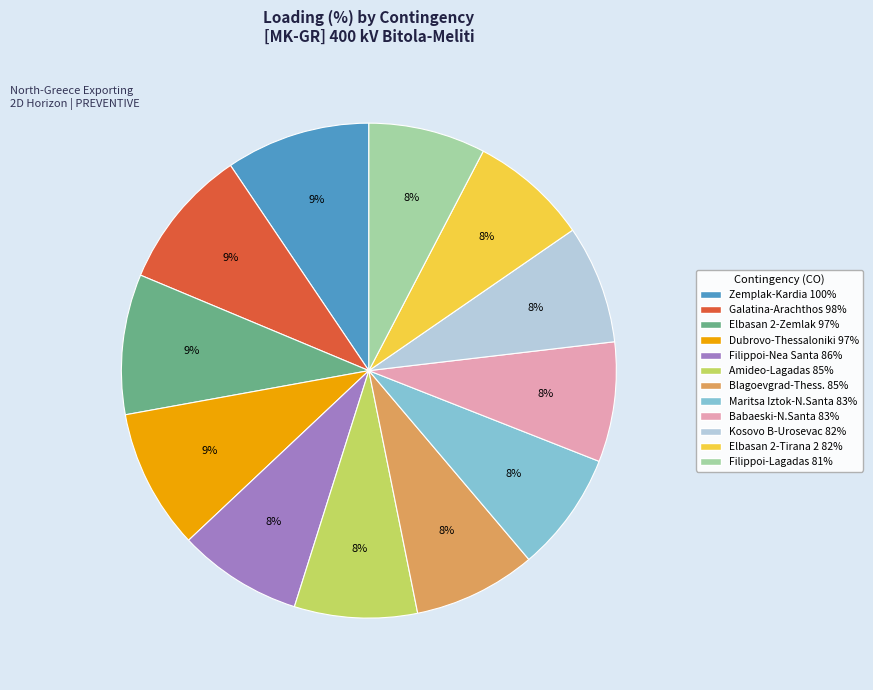

To the nearest percent, what is the average slice percentage?

8%